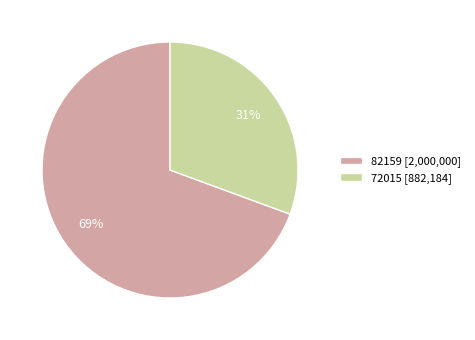

Which category has the smallest portion of the pie?

72015